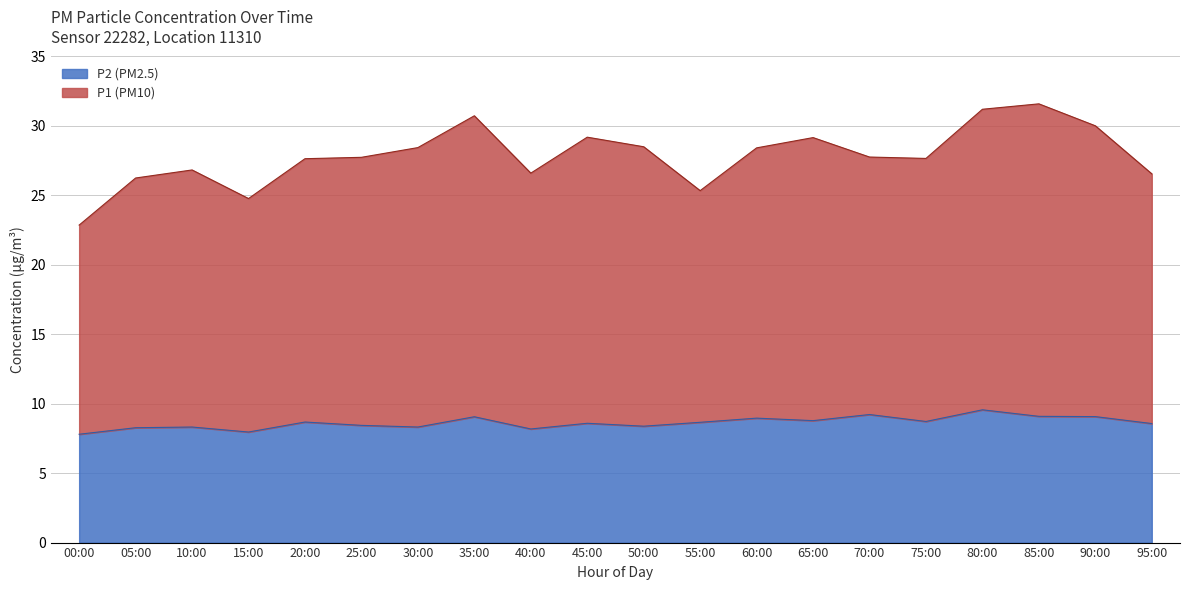

The P2 (PM2.5) series shows 12.3 at 45:00. True or false?

False